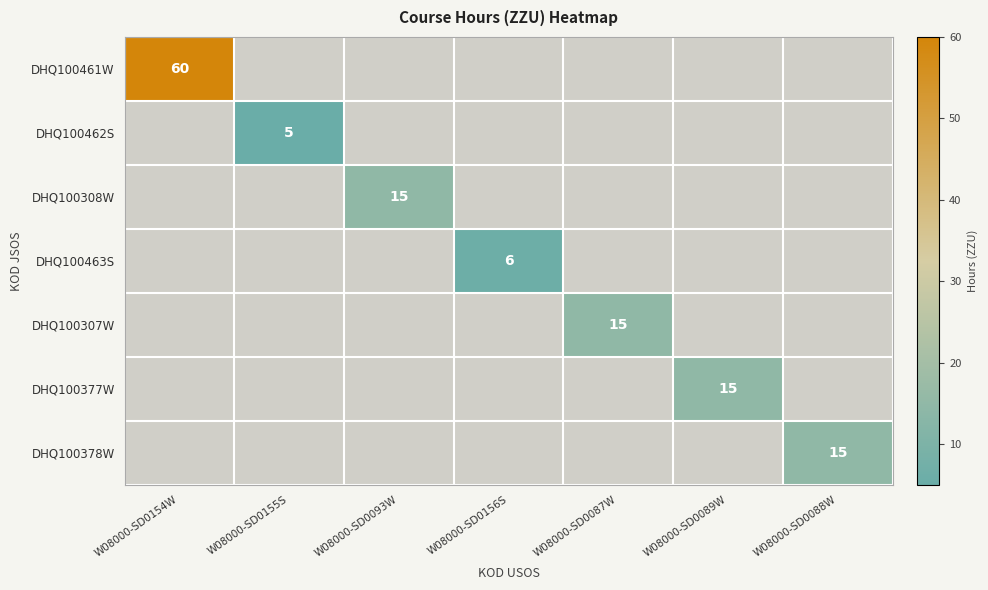

Is it true that DHQ100377W equals 15.0 at W08000-SD0089W?

True